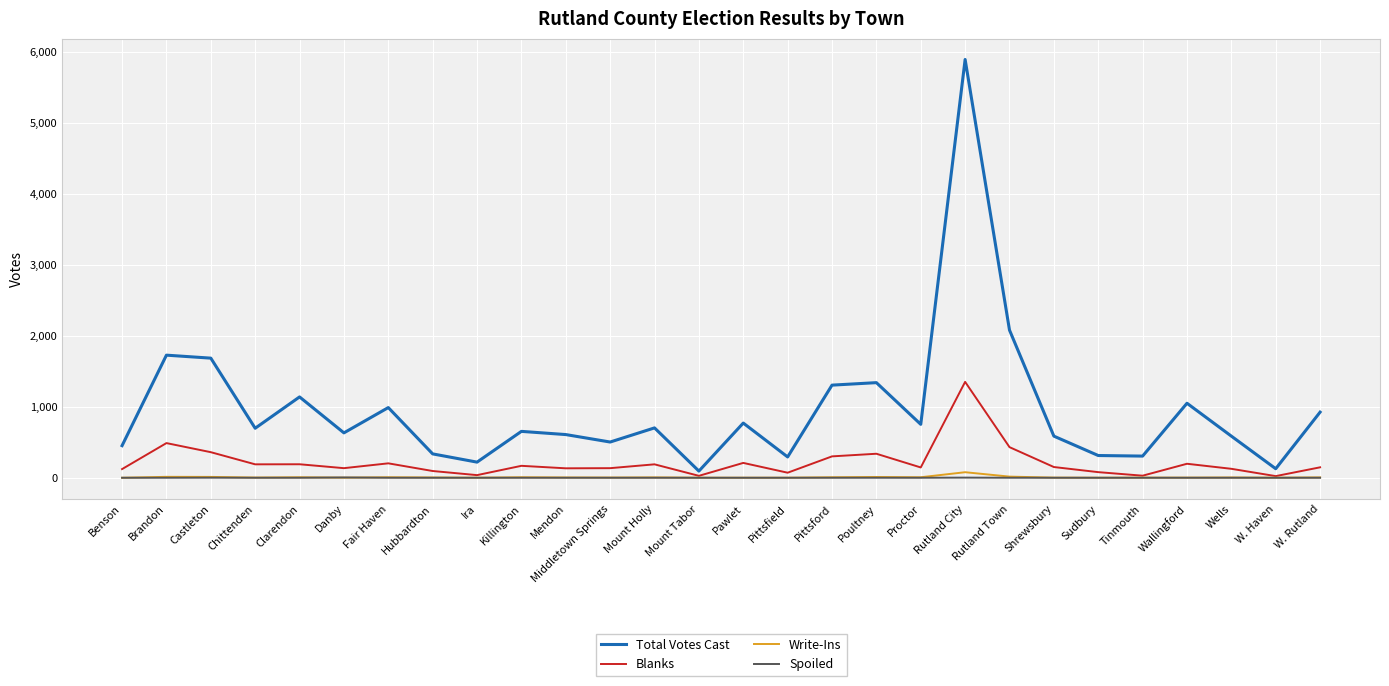

Which series has the widest spread of values?

Total Votes Cast